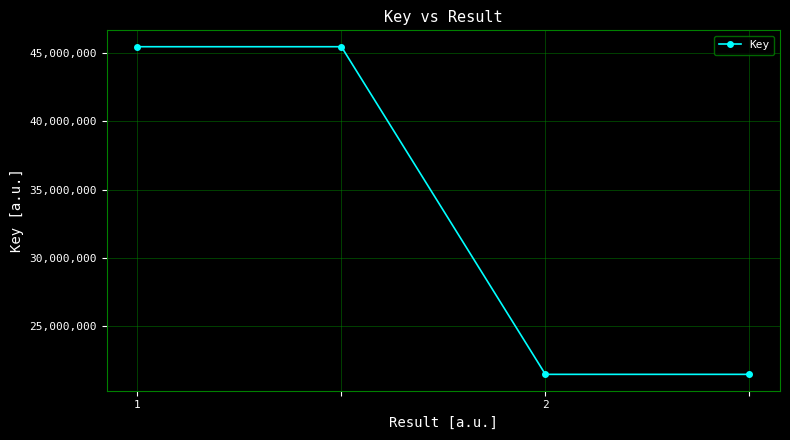

What is the greatest value displayed?

45484329